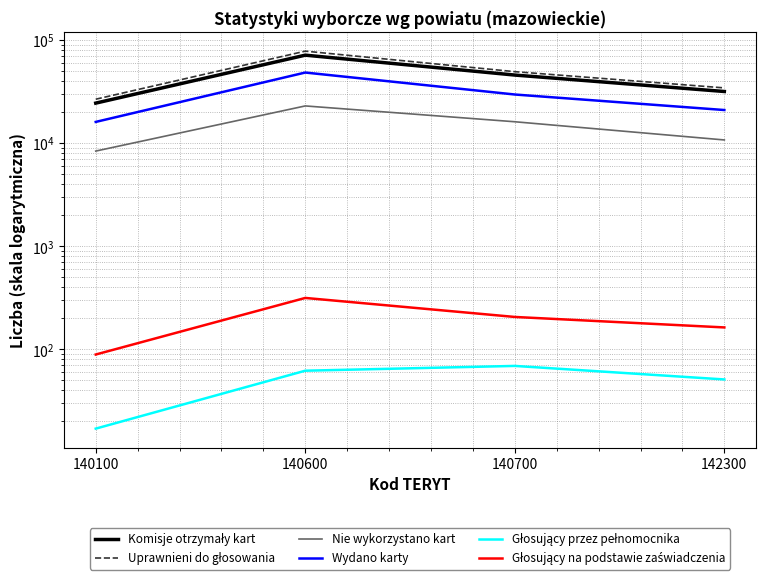

Where does the Uprawnieni do głosowania series first go above 49355?

140600